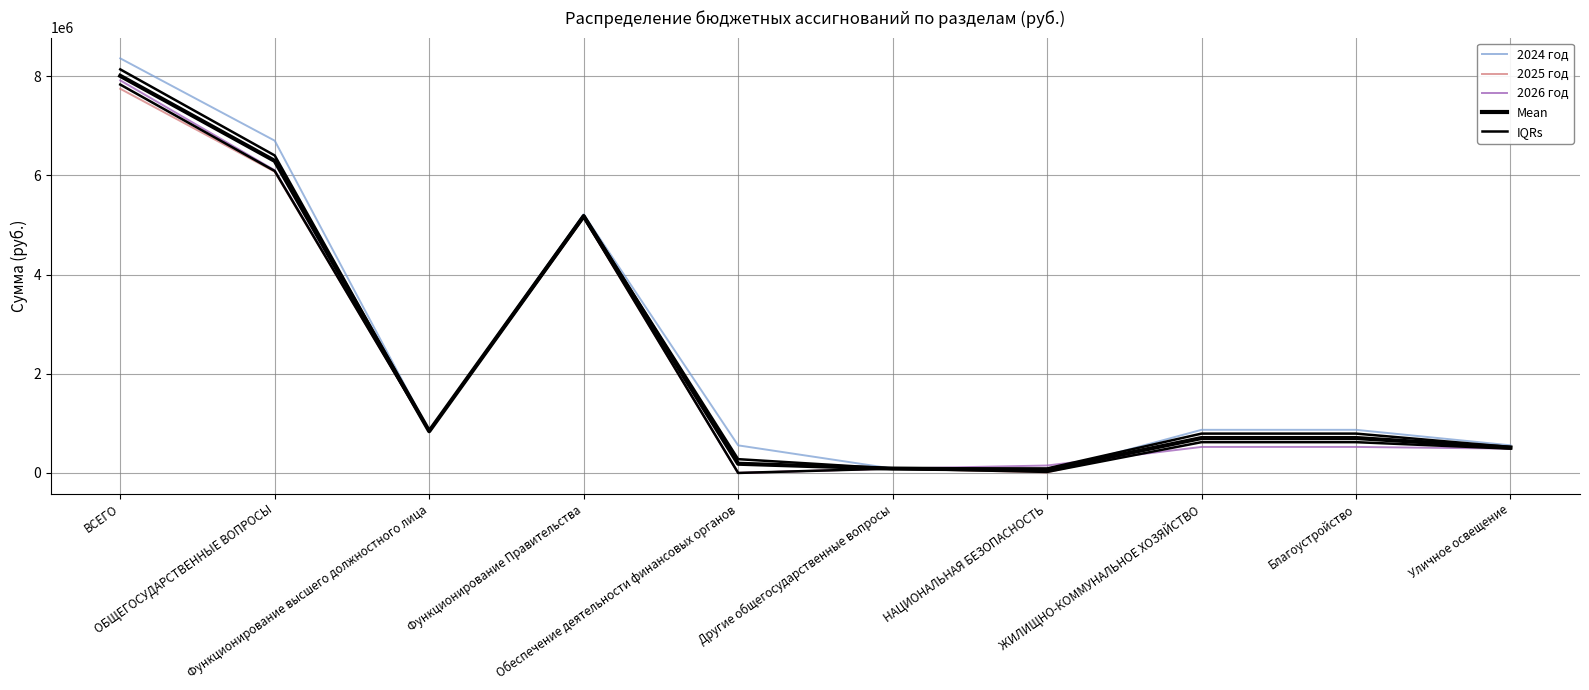

Between Уличное освещение and Функционирование высшего должностного лица, which is larger?

Функционирование высшего должностного лица